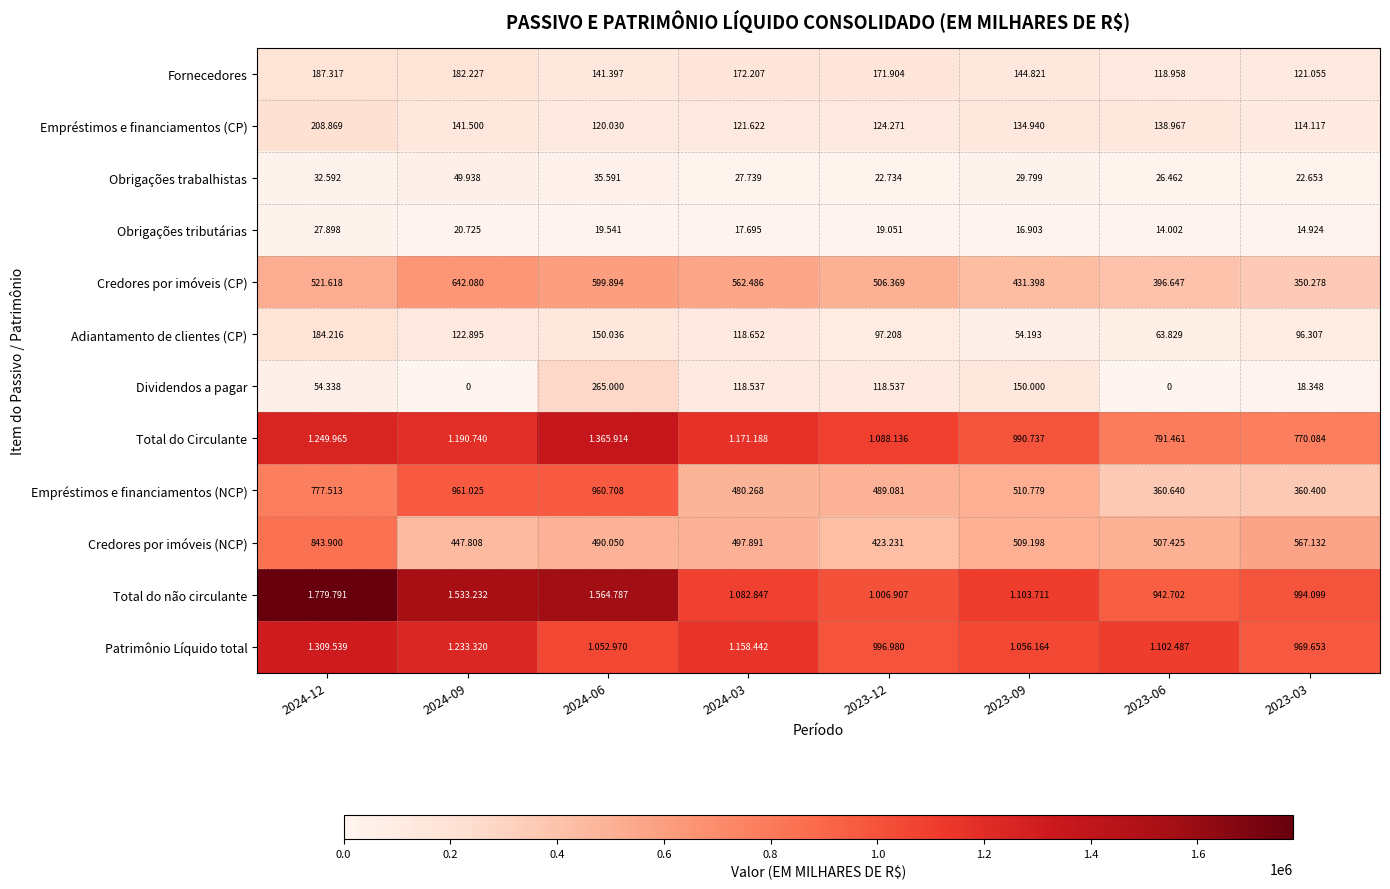

How many data points in Total do Circulante are less than 1171188?

4